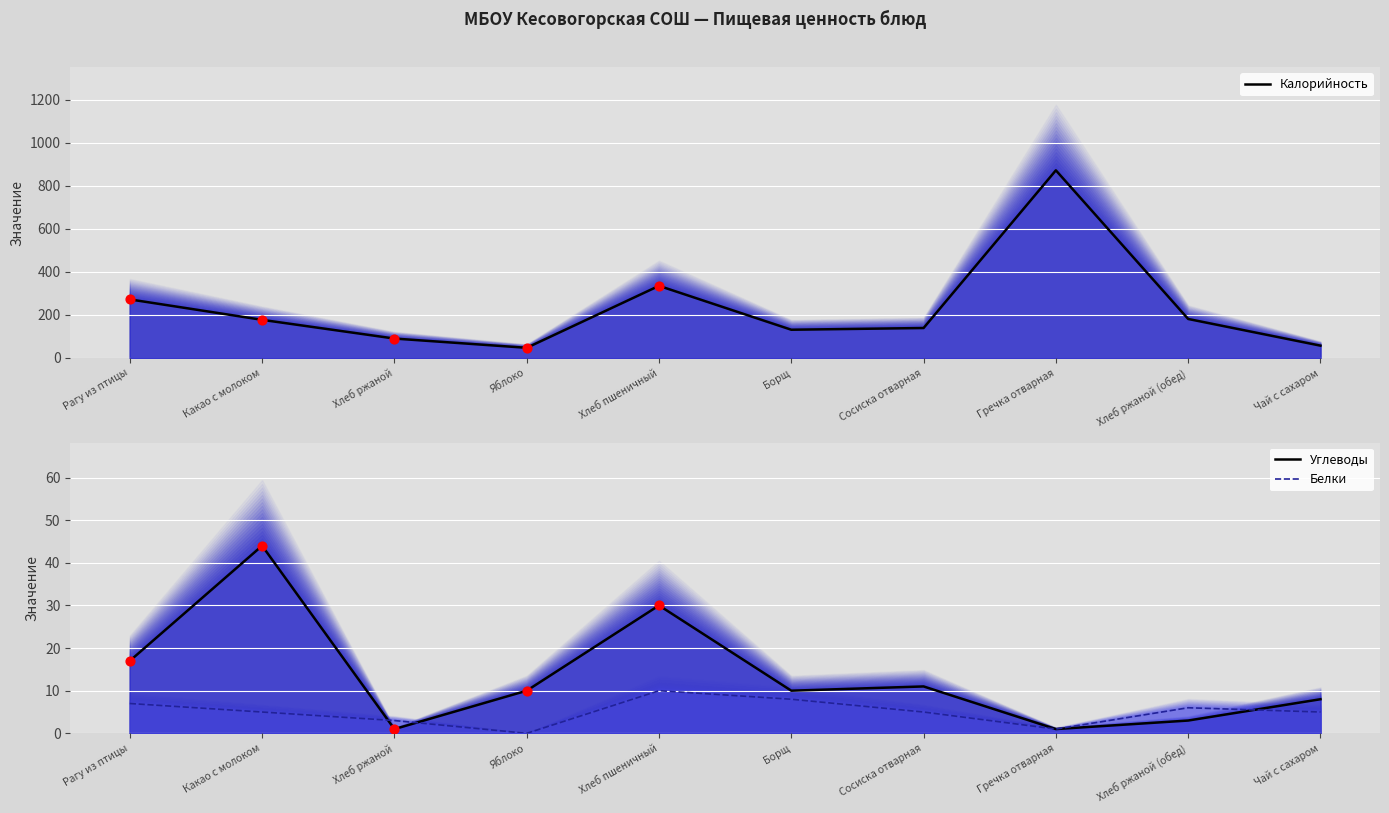

Is the value of Калорийность at Хлеб ржаной greater than the value of Белки at Яблоко?

Yes